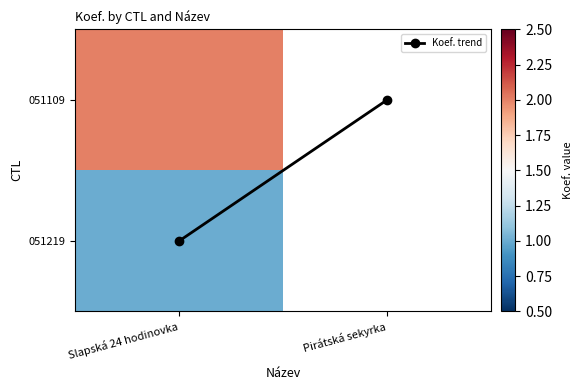

Which category has the highest value across all series?

Pirátská sekyrka